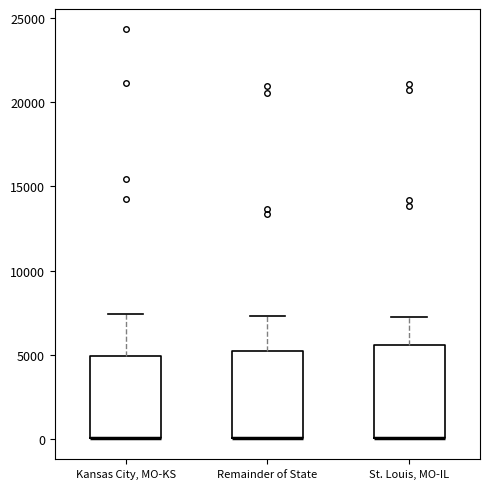

Reading left to right, transcribe this box plot: for each box, give where its median line is, the range the box spans, and where its two whiskers end, as read against the y-axis. The values are not printed on the chart, so give them approximately, as read against the axis.

Kansas City, MO-KS: median 0 (drawn on the box's lower edge), box 0 to 5000, whiskers 0 to 7500
Remainder of State: median 0 (drawn on the box's lower edge), box 0 to 5000, whiskers 0 to 7500
St. Louis, MO-IL: median 0 (drawn on the box's lower edge), box 0 to 5500, whiskers 0 to 7000